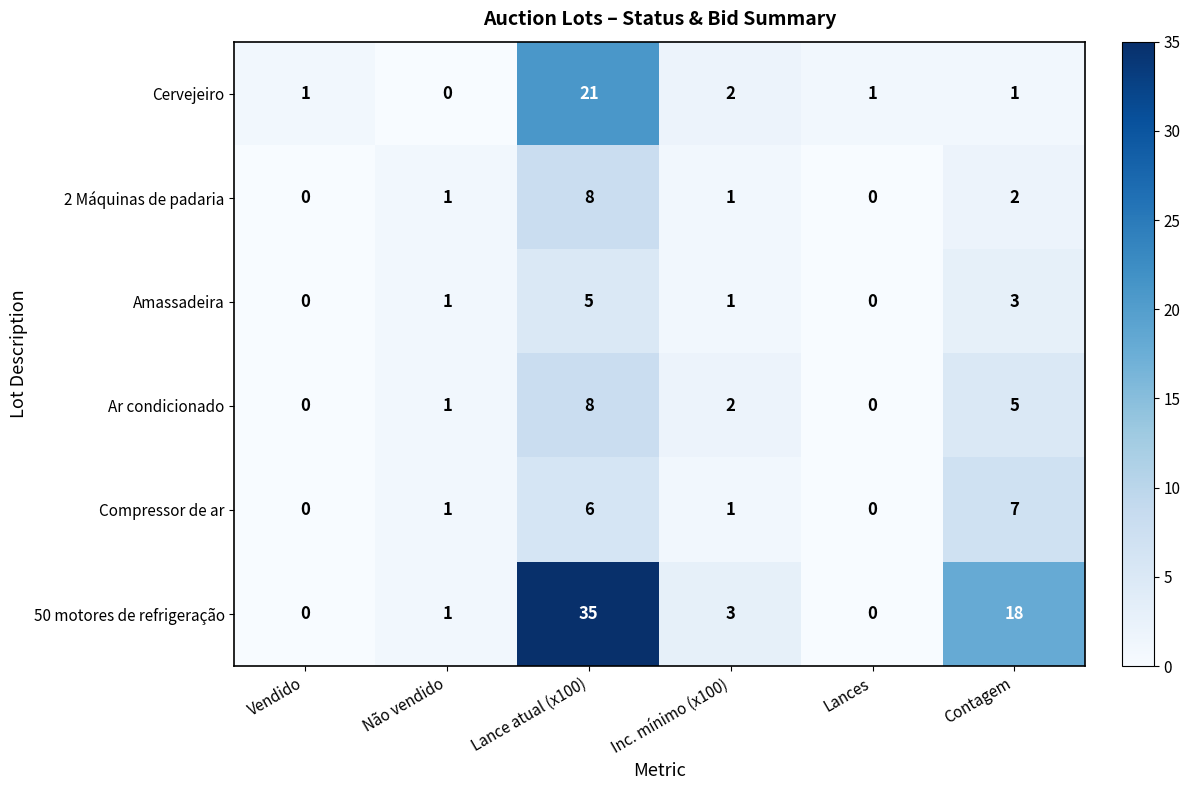

Which label corresponds to the largest value in the chart?

Lance atual (x100)